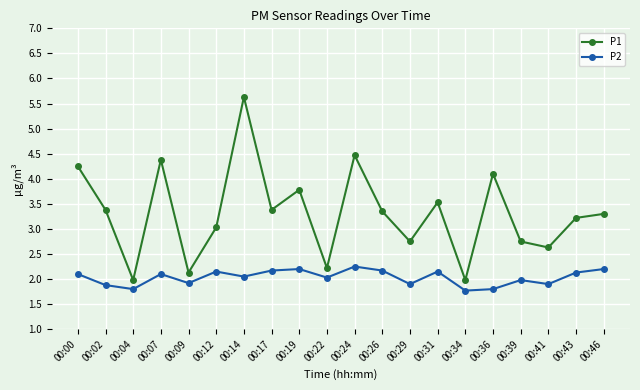

How many lines are shown in the chart?

2